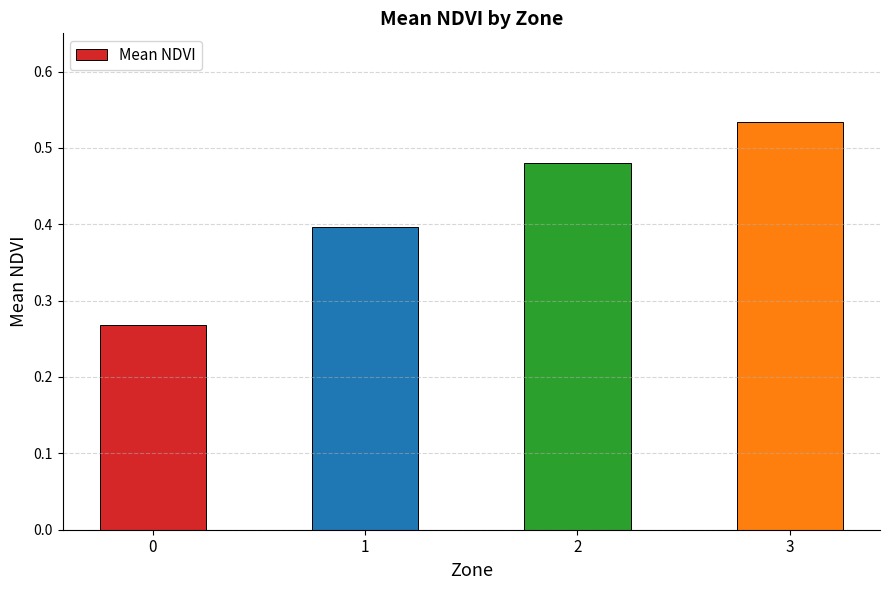

What is the difference between the maximum and second lowest values?

0.1